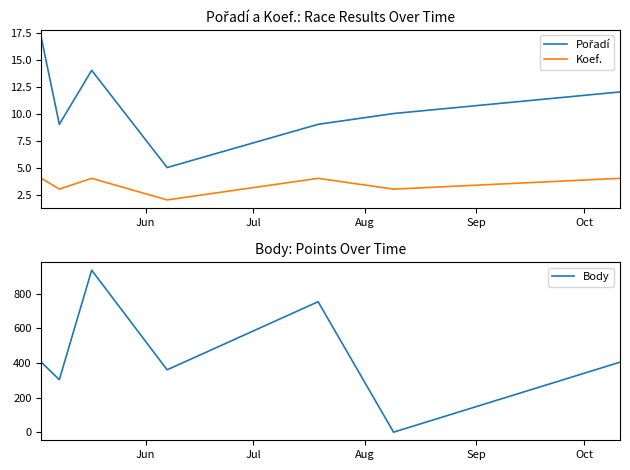

What is the highest value of the Koef. series?

4